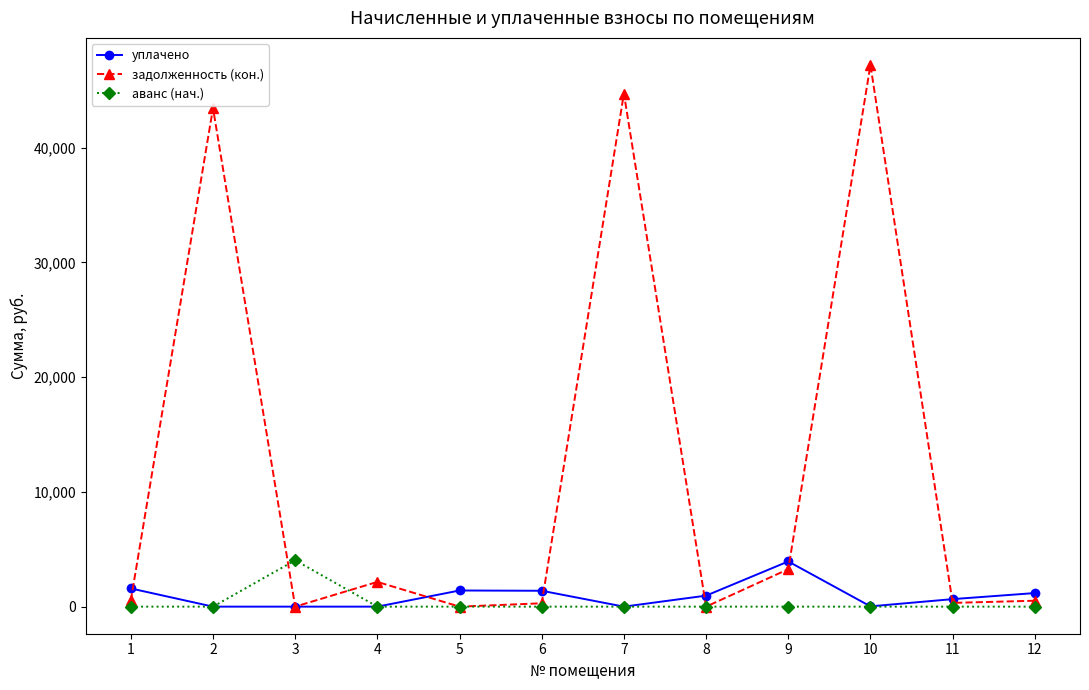

What is the total value across all series at 7?

44729.4